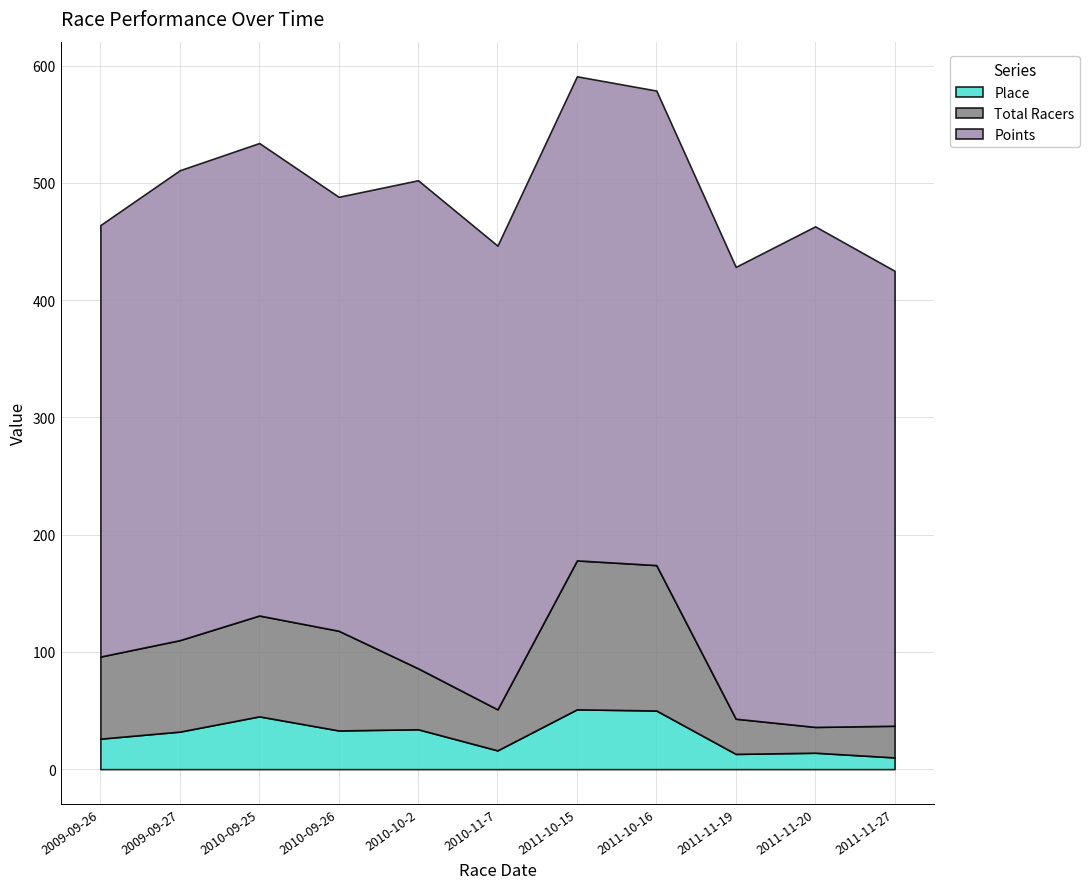

Between 2010-09-26 and 2010-10-2, which is larger?

2010-10-2